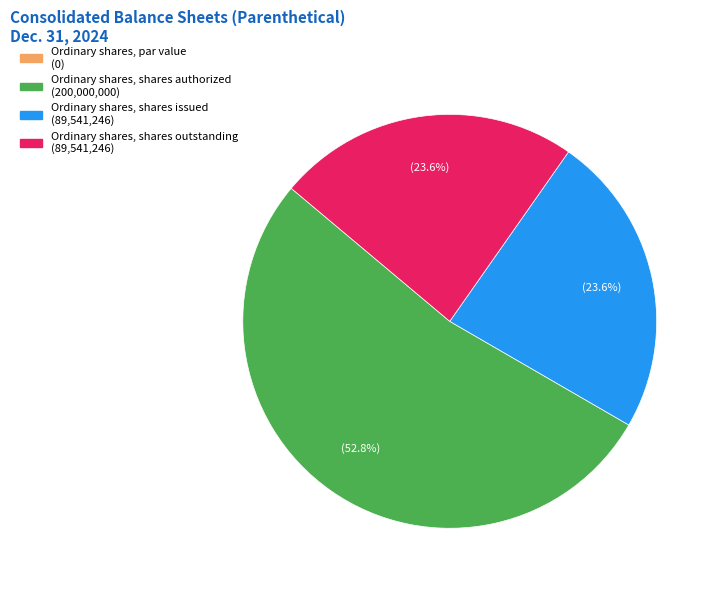

Is there any slice that represents more than half of the pie?

Yes